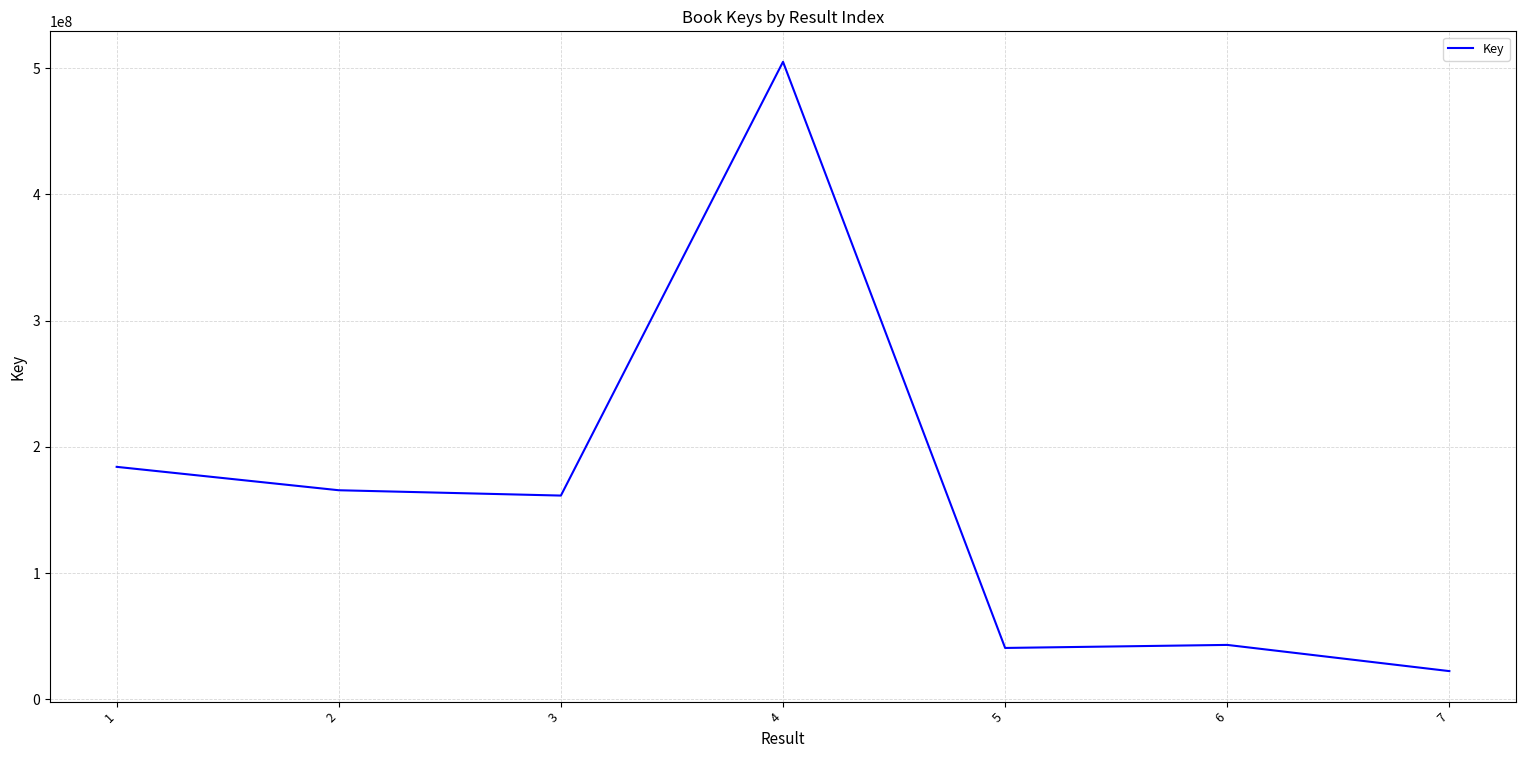

Read the value at 4.

505122278